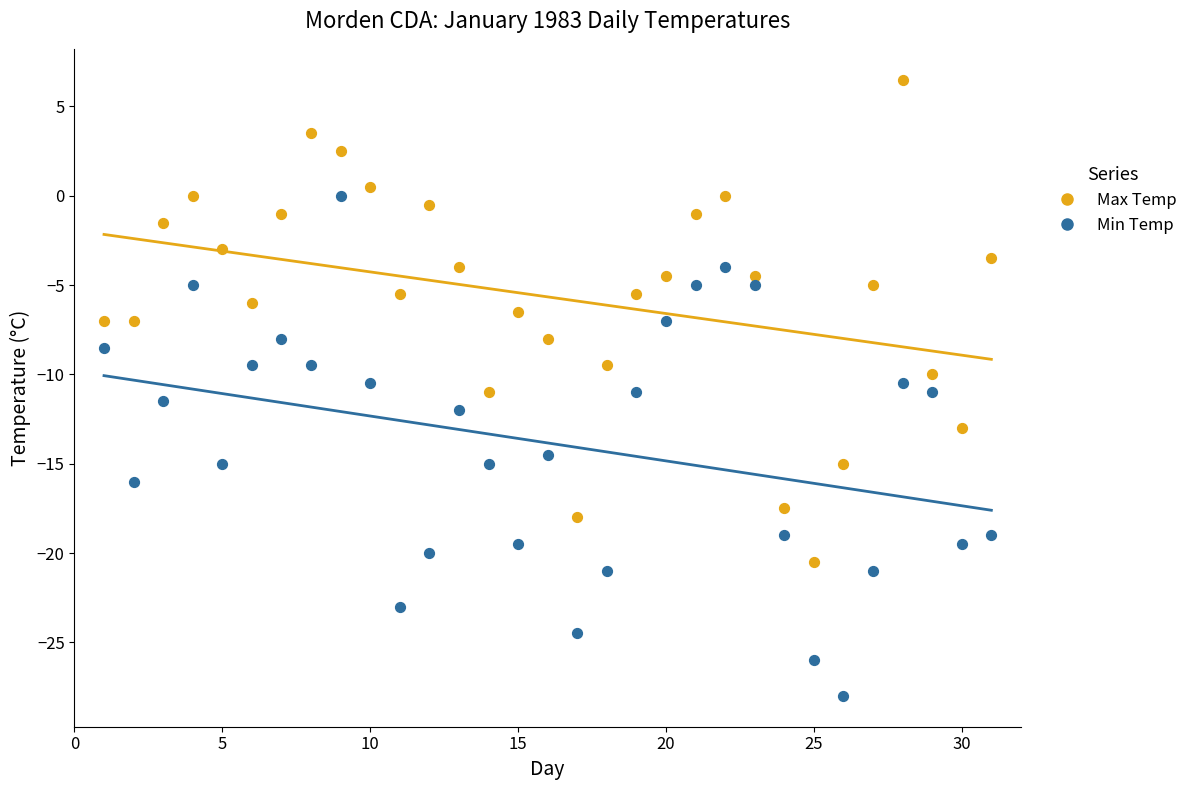

What is the X range (max minus min) for the scatter plot?

30.0